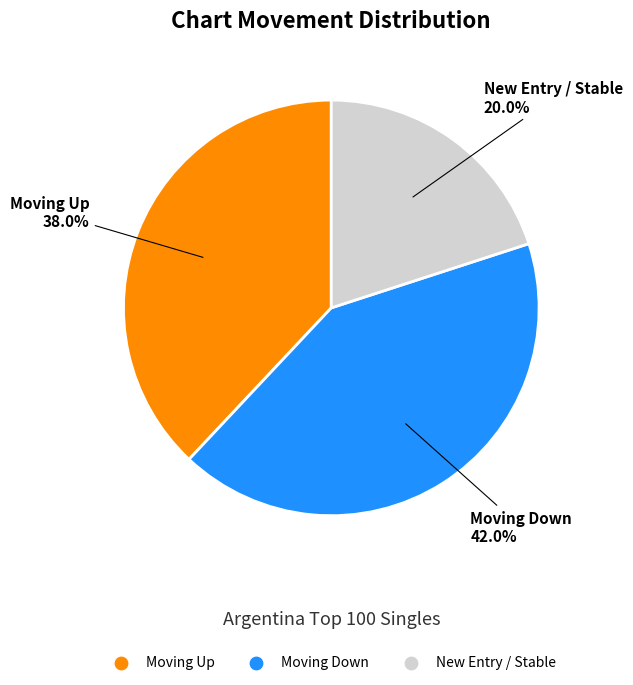

Does any single category account for the majority?

No